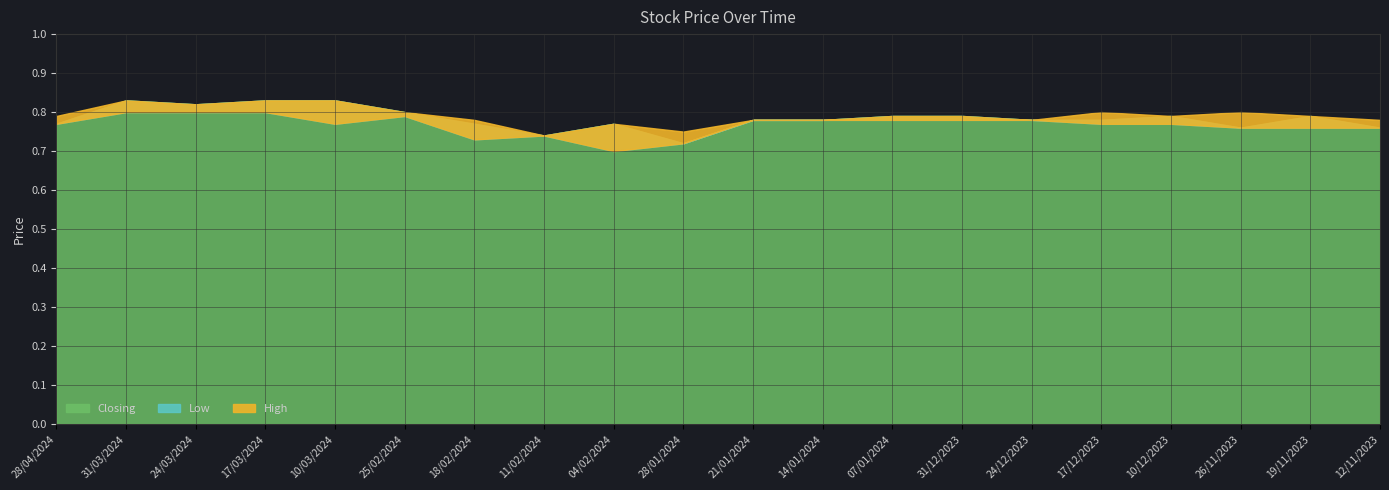

What is the value of the Closing point at the 10th from the left?

0.7